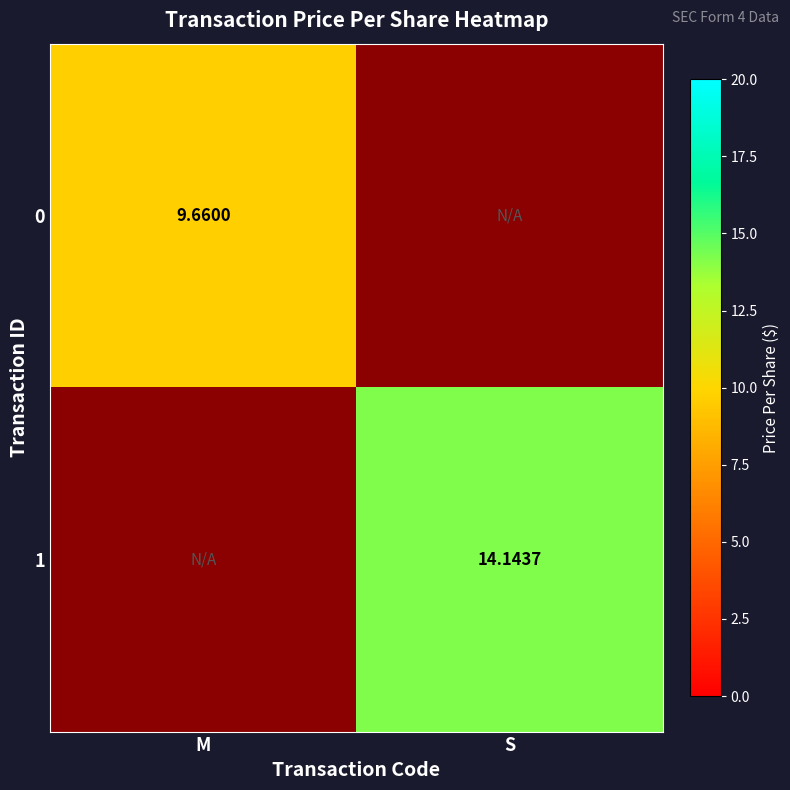

List the labels in order of 1 value, smallest first.

M, S